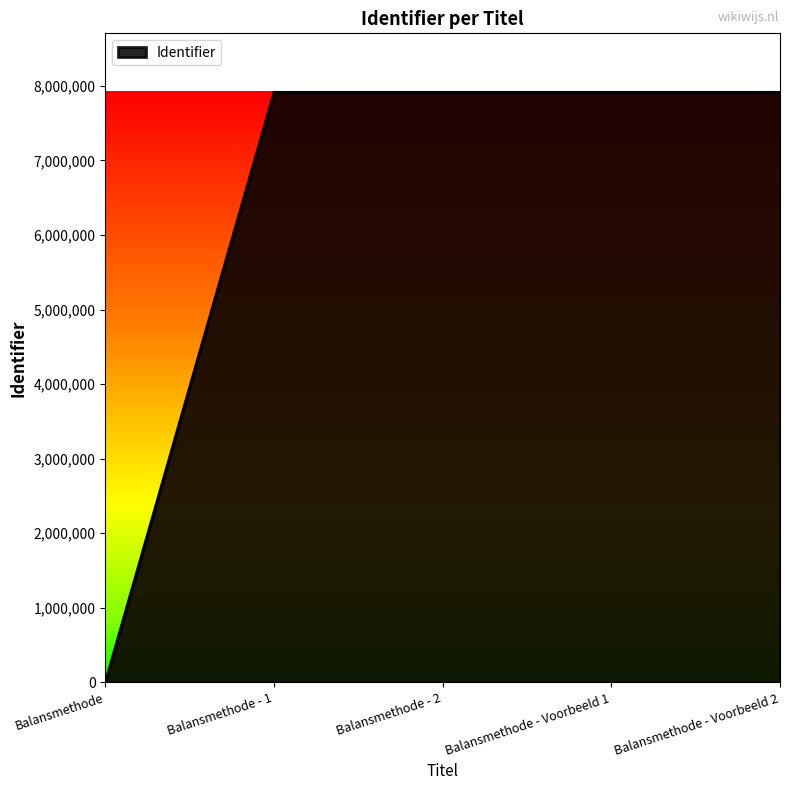

Between Balansmethode - Voorbeeld 1 and Balansmethode, which is larger?

Balansmethode - Voorbeeld 1